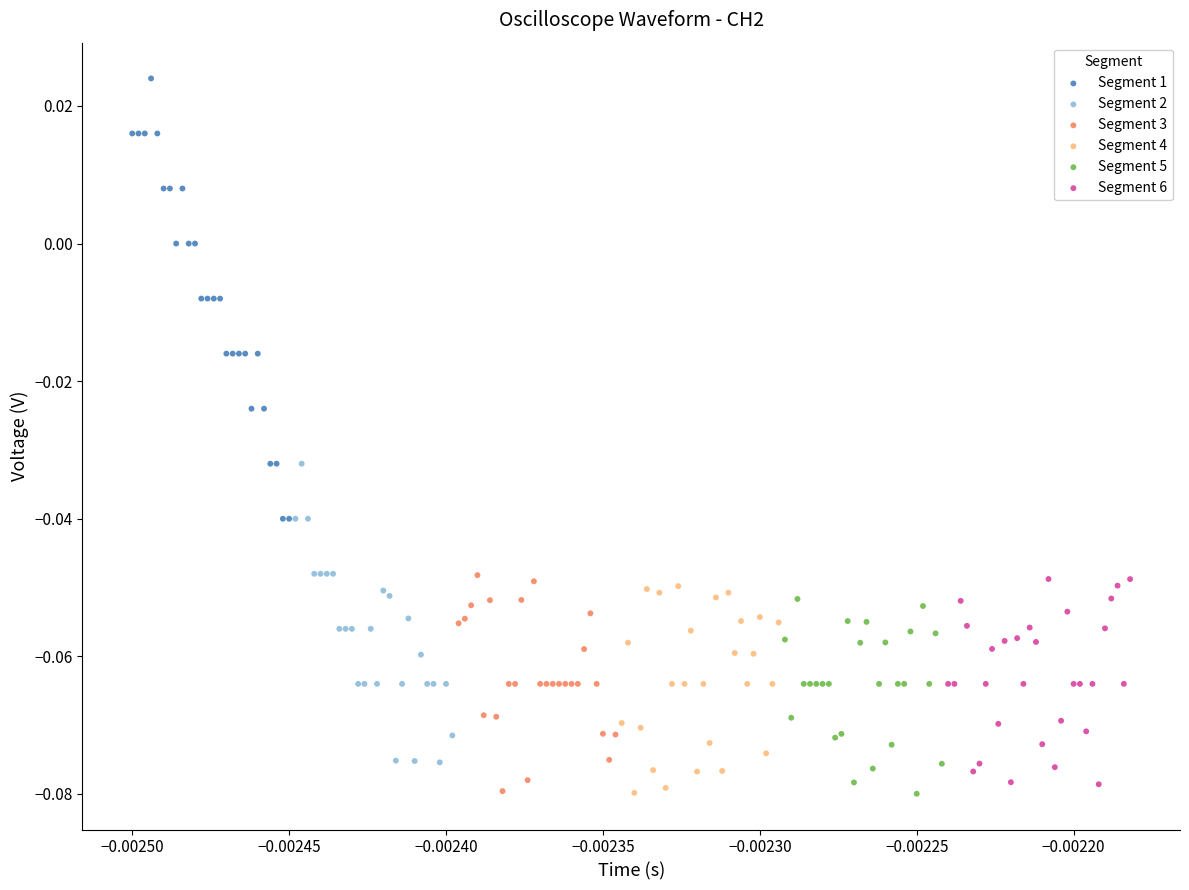

Which series contains the highest Y value?

Segment 1